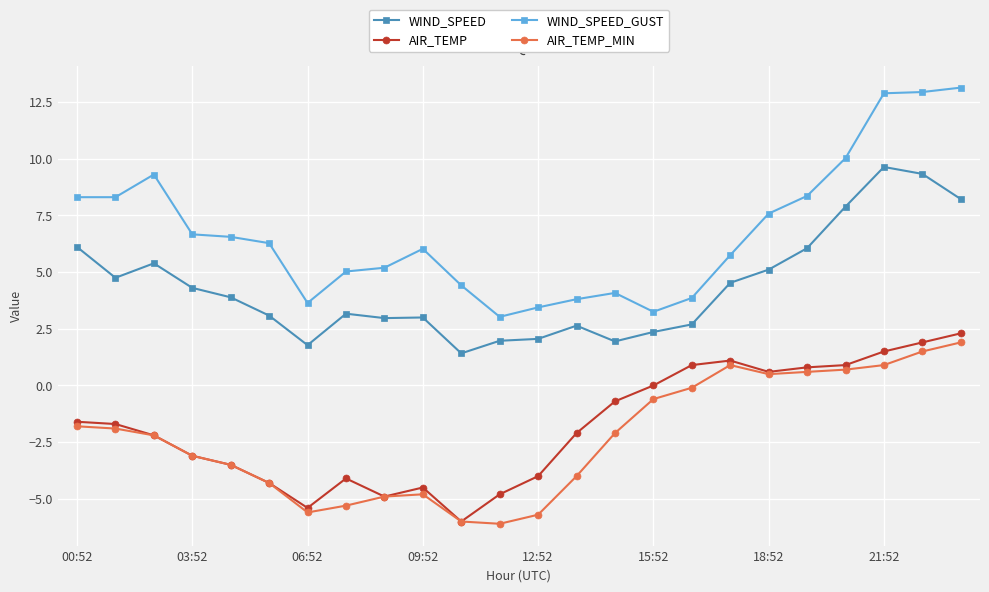

What is the maximum value for AIR_TEMP?

2.3